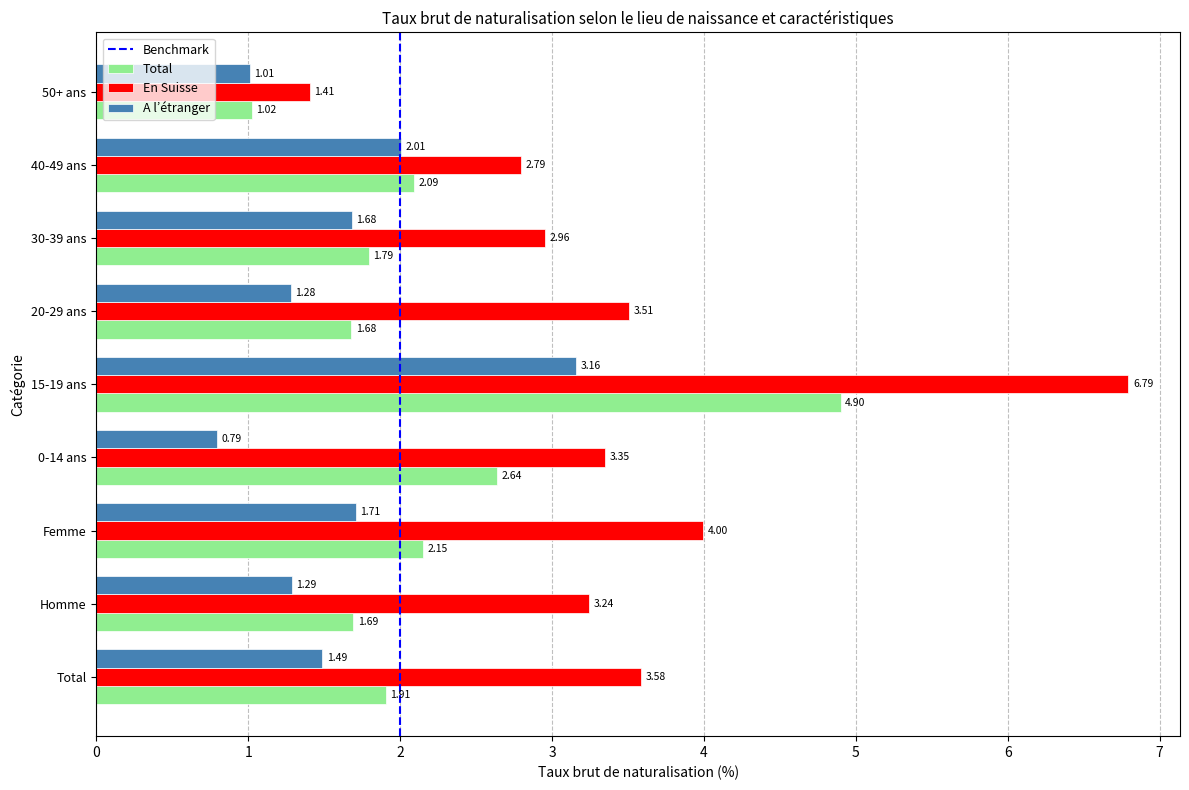

How many data points in A l’étranger are less than 1?

1